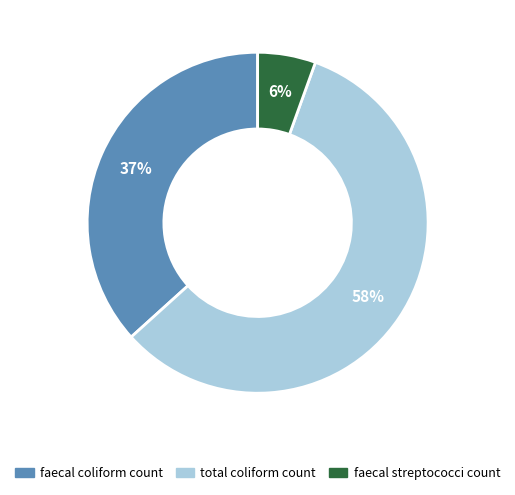

Is there a majority slice in this chart?

Yes